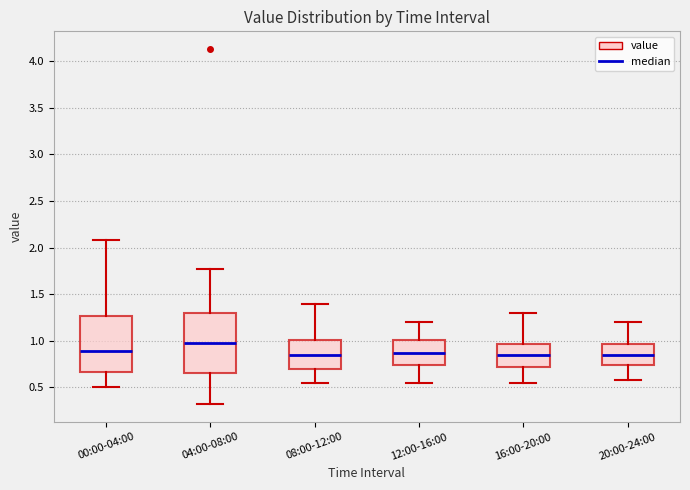

Which box's median line is the highest?

04:00-08:00